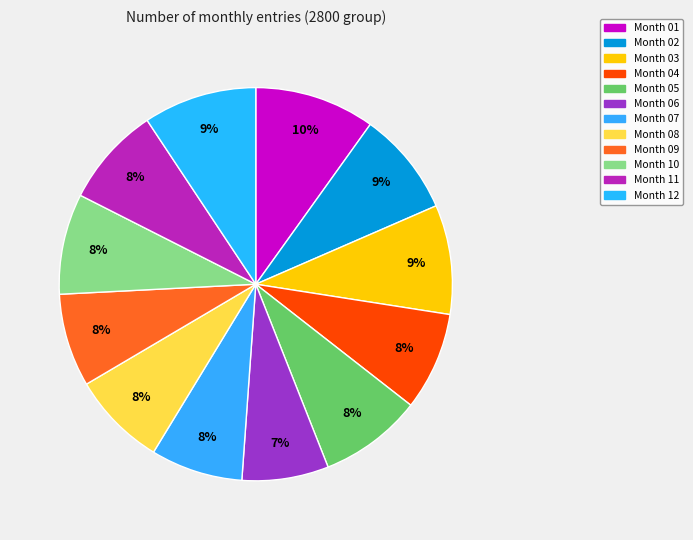

How many segments does this pie chart have?

12